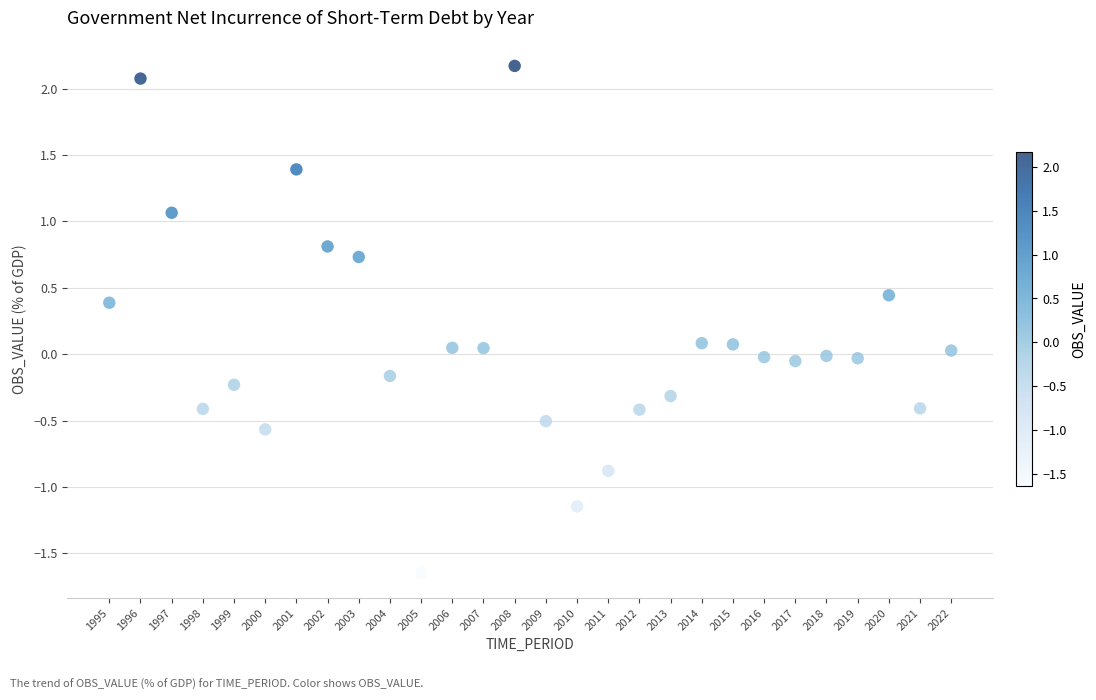

What is the range of Y values (max minus min)?

3.8